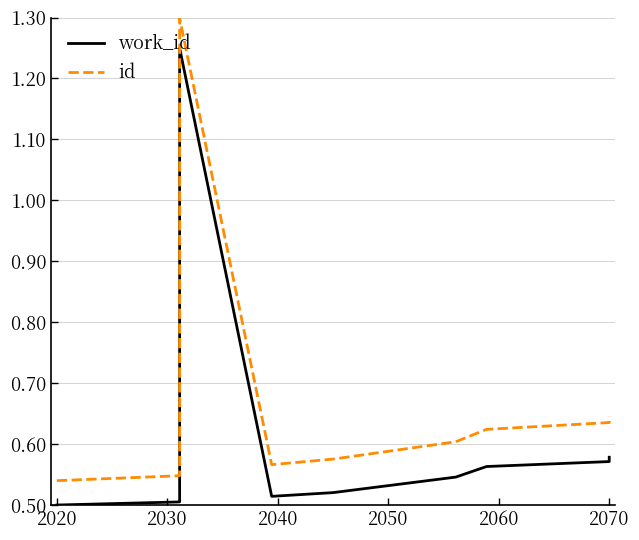

What is the label of the 1st point from the left?

2020